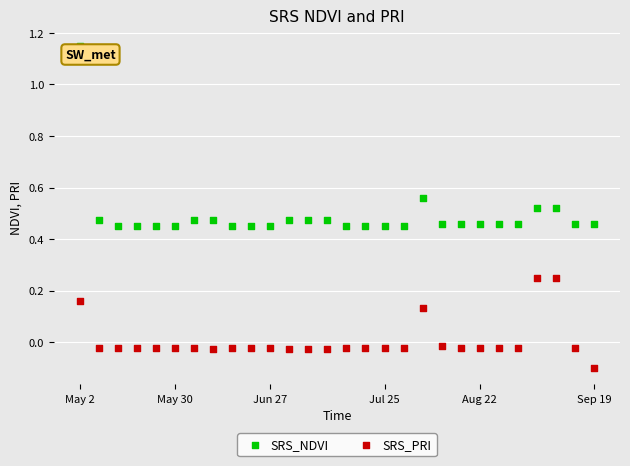

Which series contains the lowest Y value?

SRS_PRI